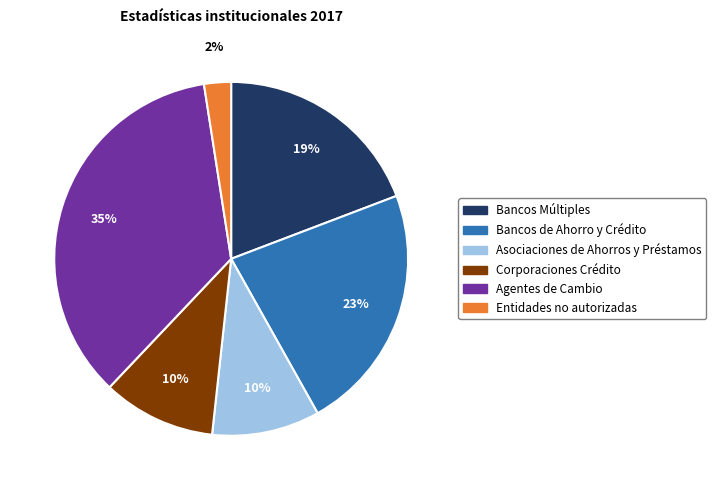

Count the number of slices in the pie.

6